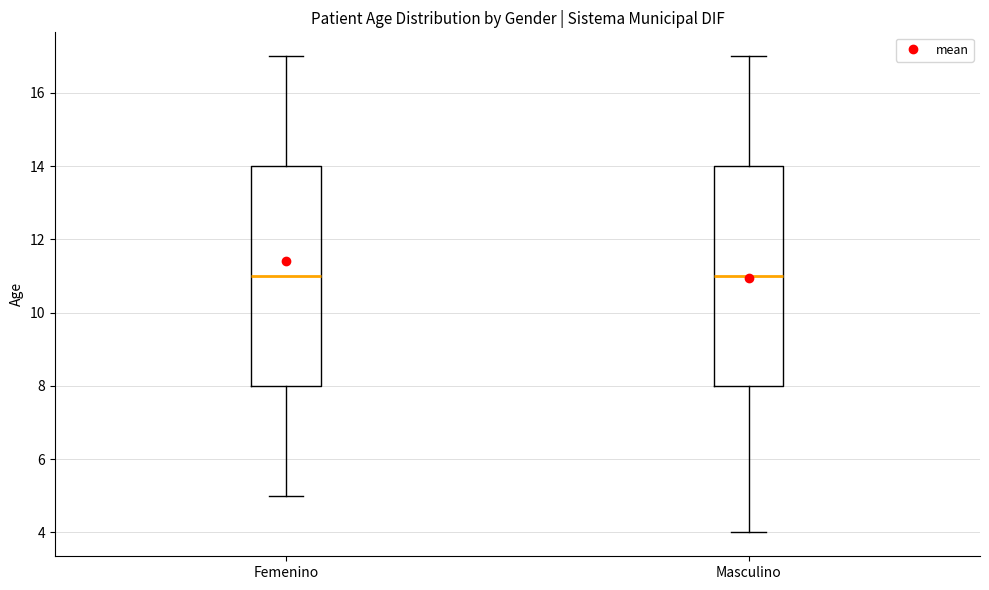

Where is the upper edge of the box for Femenino on the y-axis? The values are not printed on the chart, so give them approximately, as read against the axis.

14